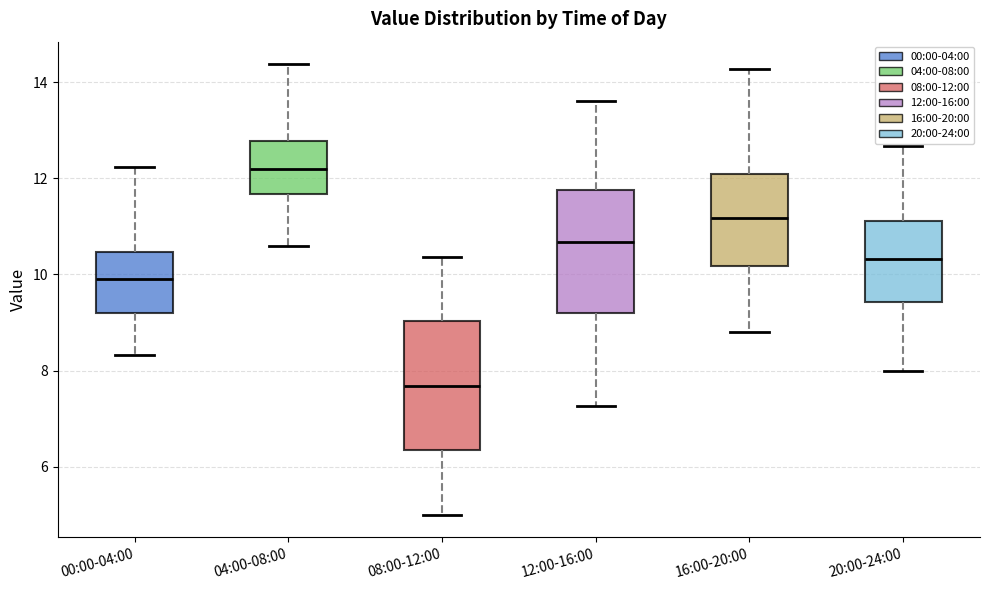

Where is the upper edge of the box for 04:00-08:00 on the y-axis? The values are not printed on the chart, so give them approximately, as read against the axis.

12.8